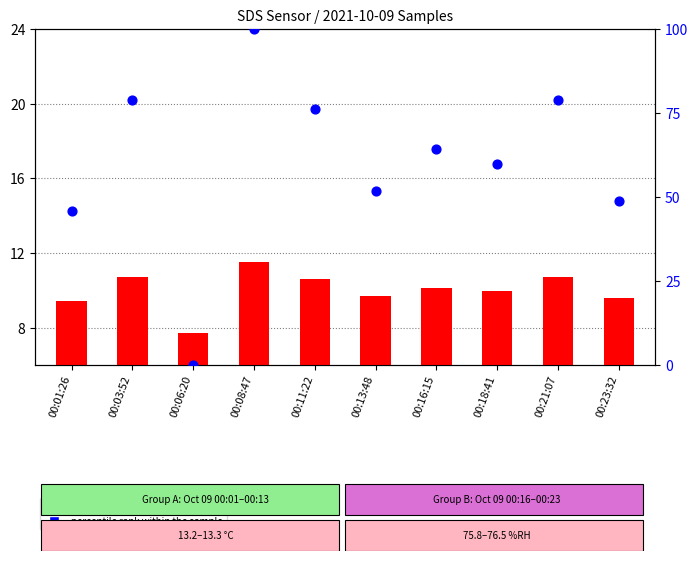

At which category is the sum across all series the highest?

00:08:47